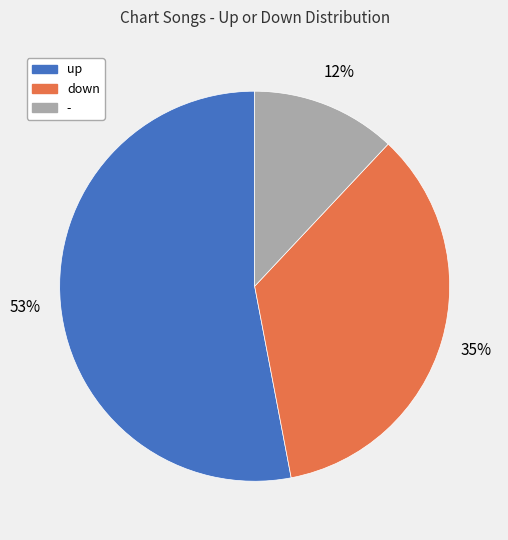

Count the number of slices in the pie.

3